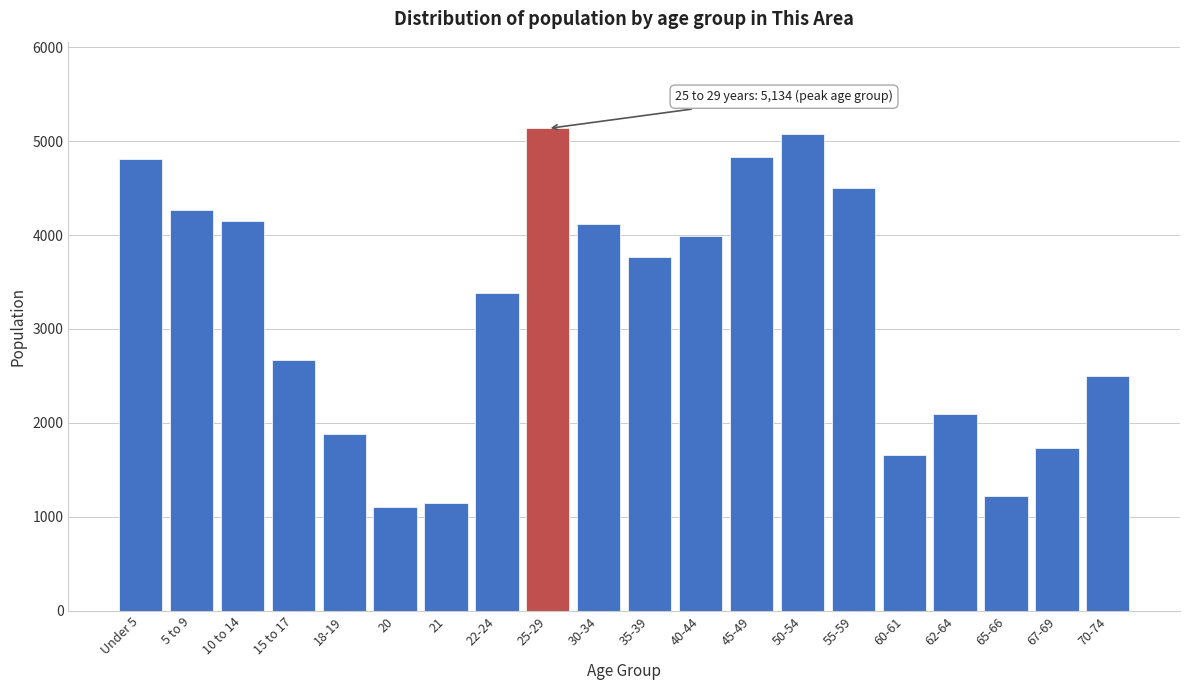

What is the average value?

3201